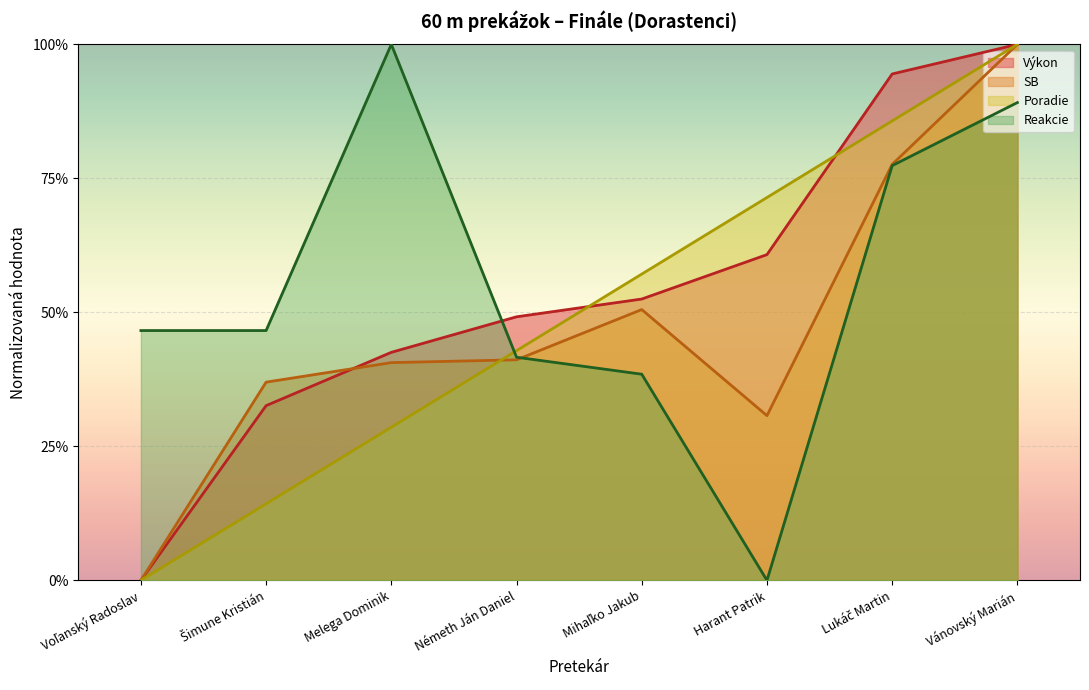

What is the greatest value displayed?

1.0